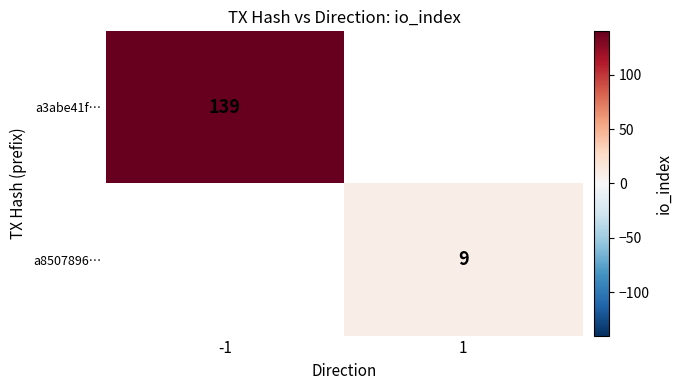

Which category has the highest value across all series?

-1